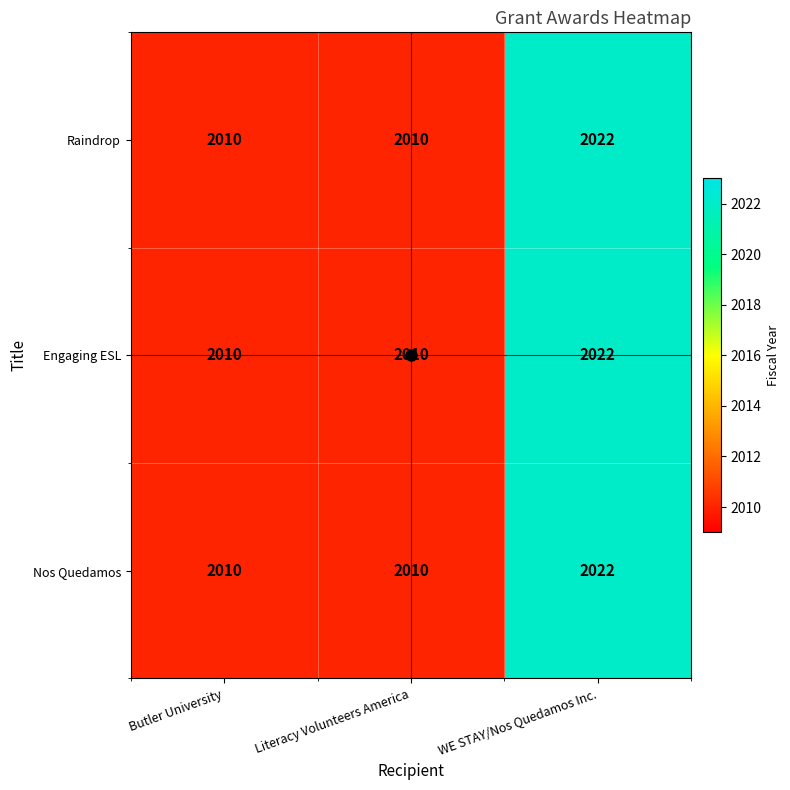

How many Raindrop values are between 2010 and 2022?

3